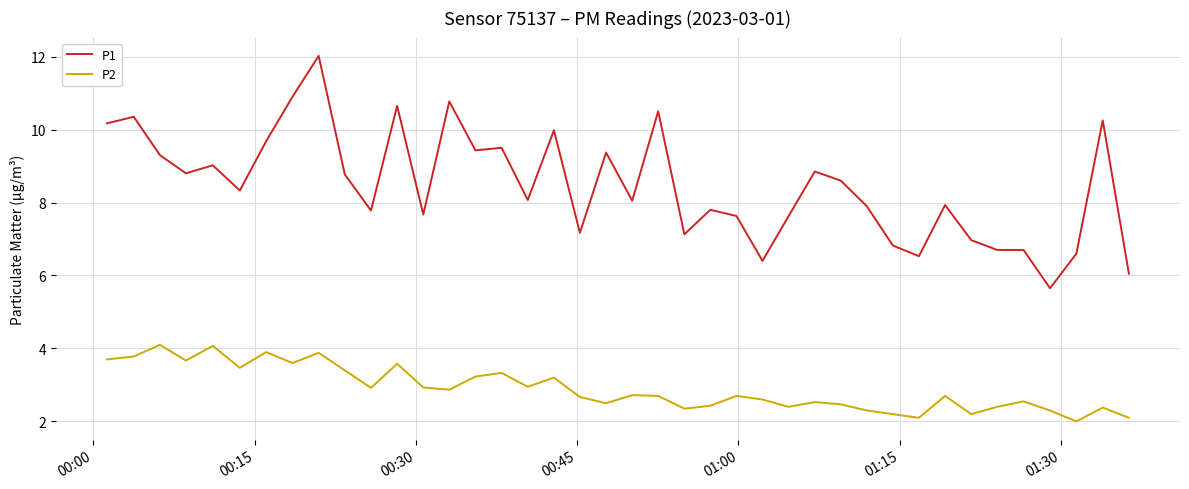

What is the difference between the maximum and minimum values in the P1 series?

6.4